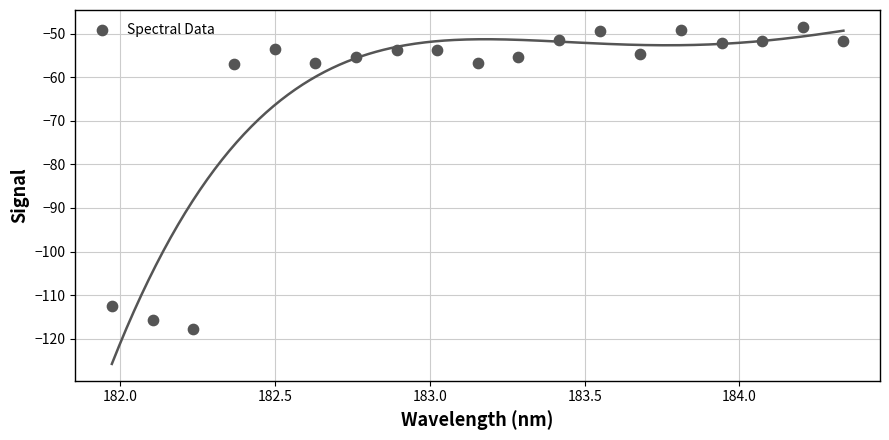

What is the range of X values (max minus min)?

2.4